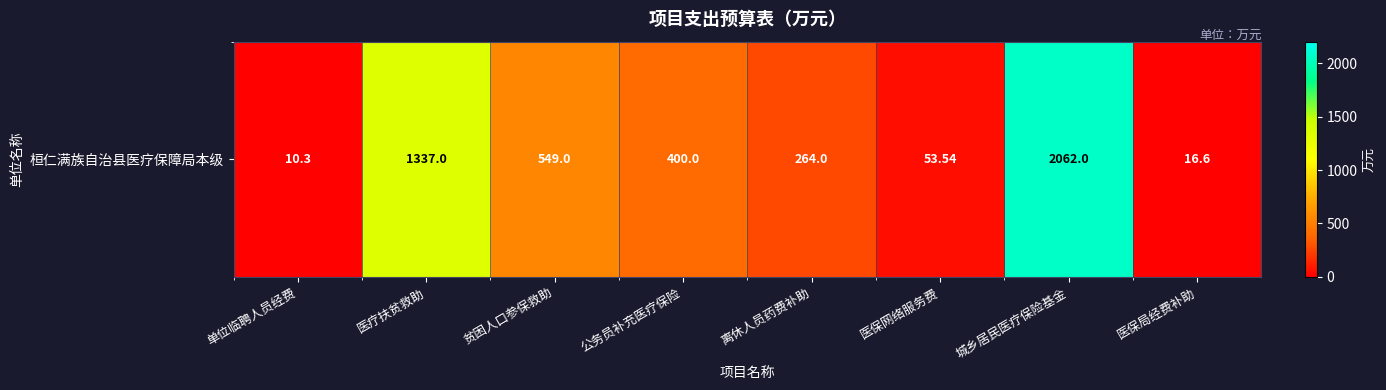

Which has a higher value, 贫困人口参保救助 or 医保网络服务费?

贫困人口参保救助